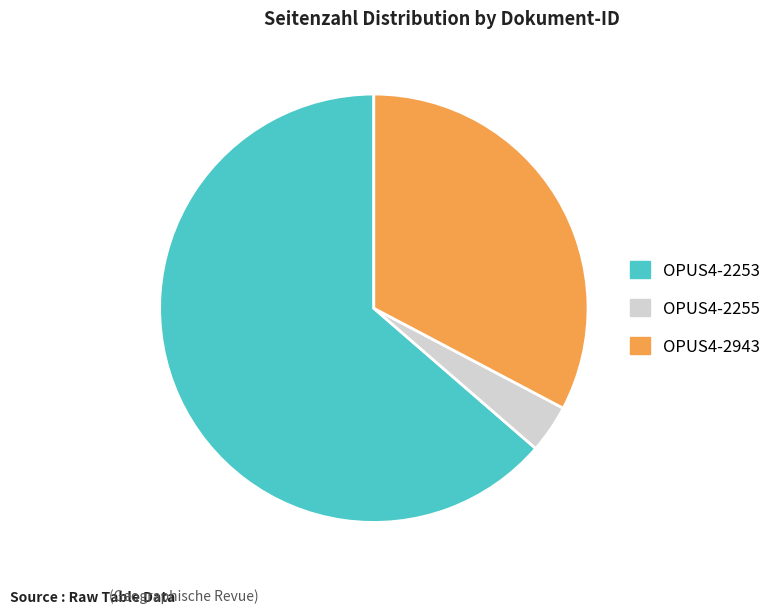

Between OPUS4-2943 and OPUS4-2253, which is larger?

OPUS4-2253